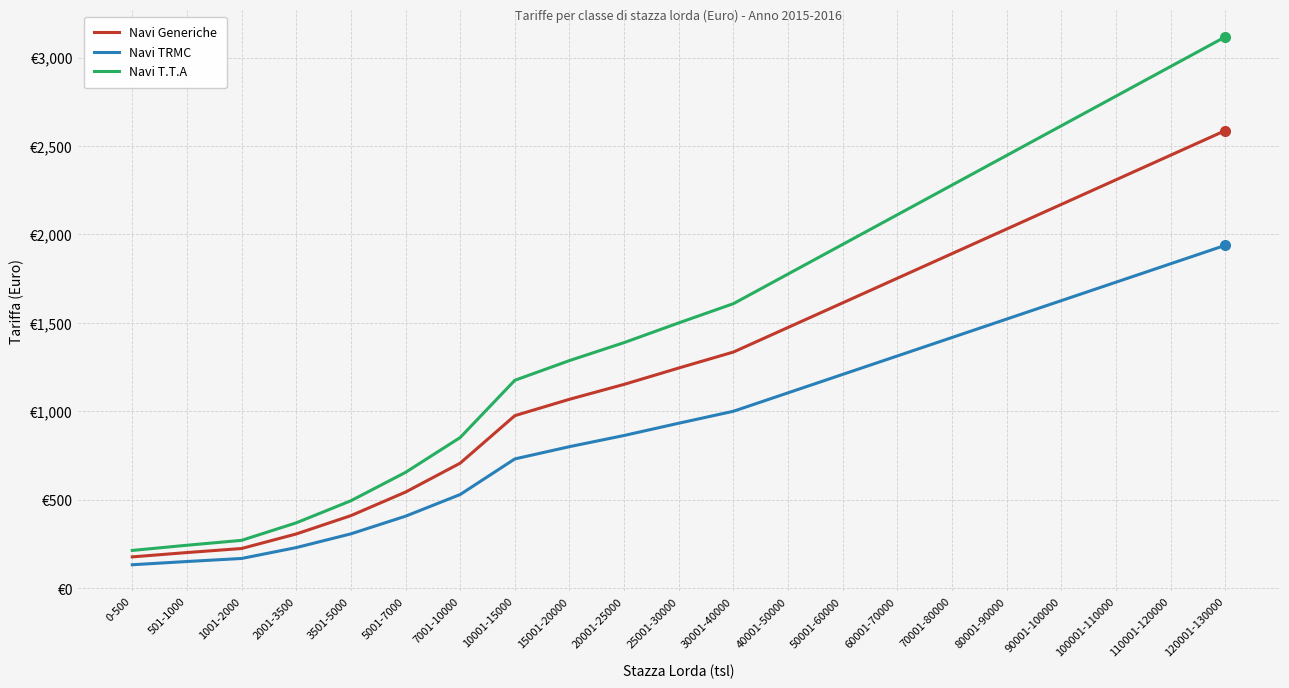

List the series in order of their overall mean, highest first.

Navi T.T.A, Navi Generiche, Navi TRMC